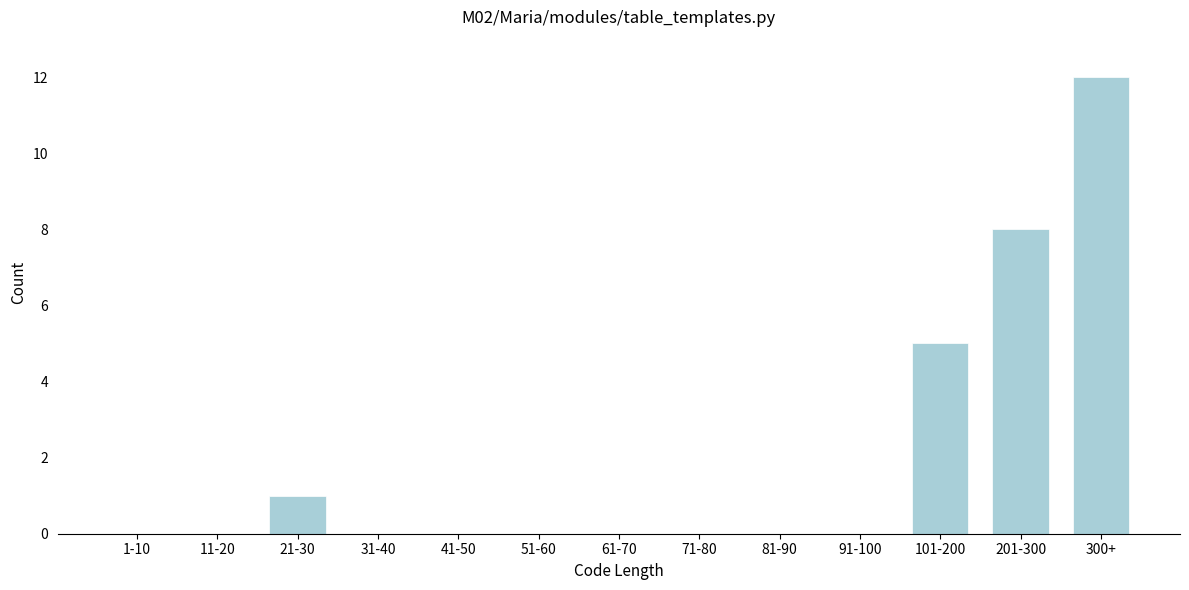

Reading left to right, transcribe all the data shown in this chart.

1-10=0	11-20=0	21-30=1	31-40=0	41-50=0	51-60=0	61-70=0	71-80=0	81-90=0	91-100=0	101-200=5	201-300=8	300+=12